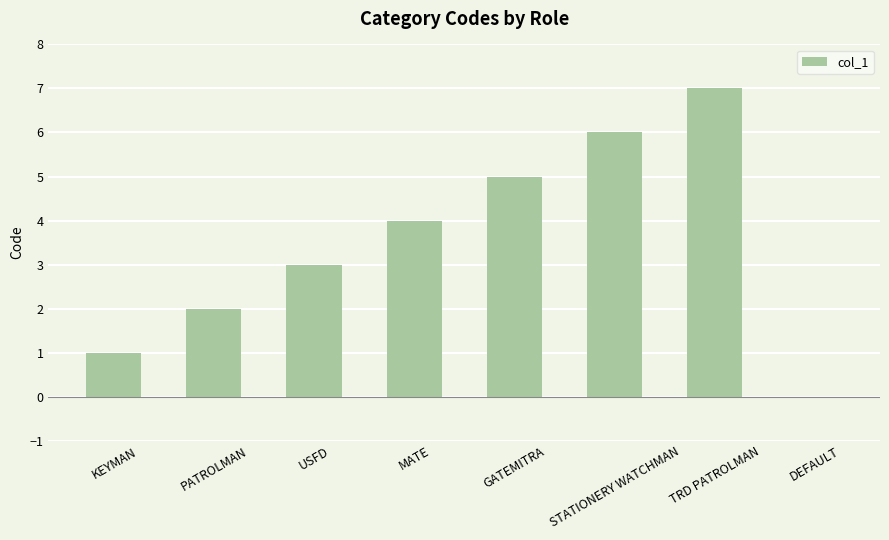

Is it true that the value at PATROLMAN is 2?

True